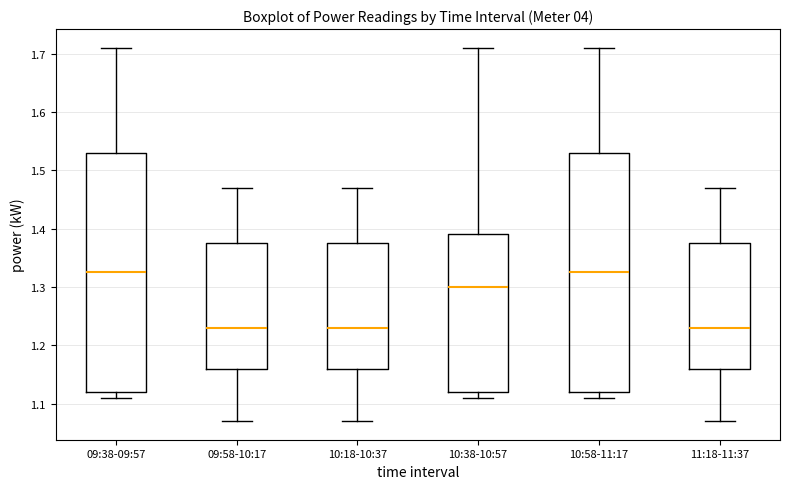

Where is the lower edge of the box for 10:38-10:57 on the y-axis? The values are not printed on the chart, so give them approximately, as read against the axis.

1.12